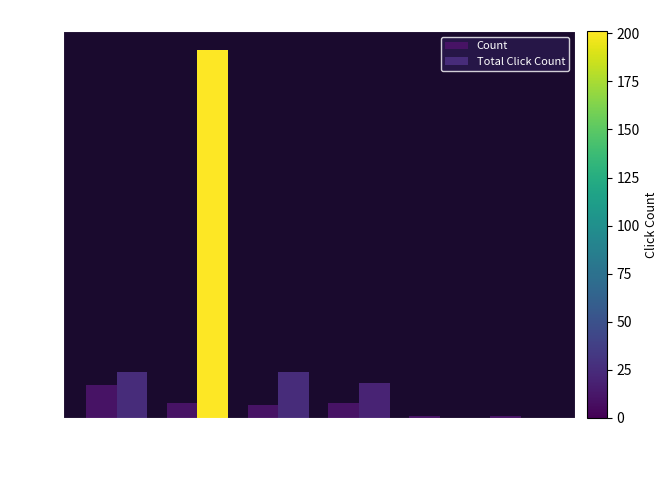

What position from the right is Report?

5